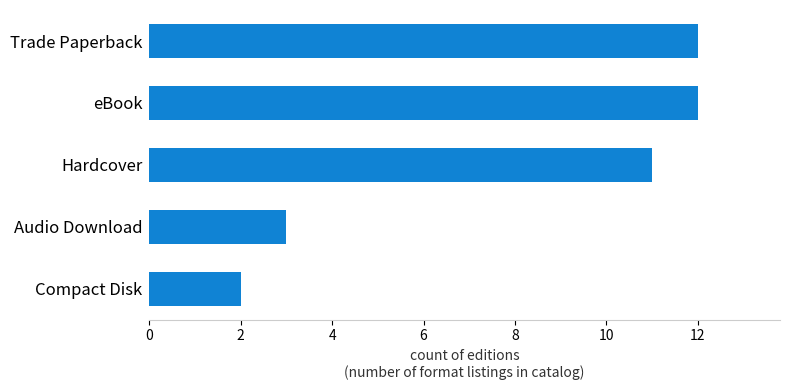

Which category has the lowest value across all series?

Compact Disk